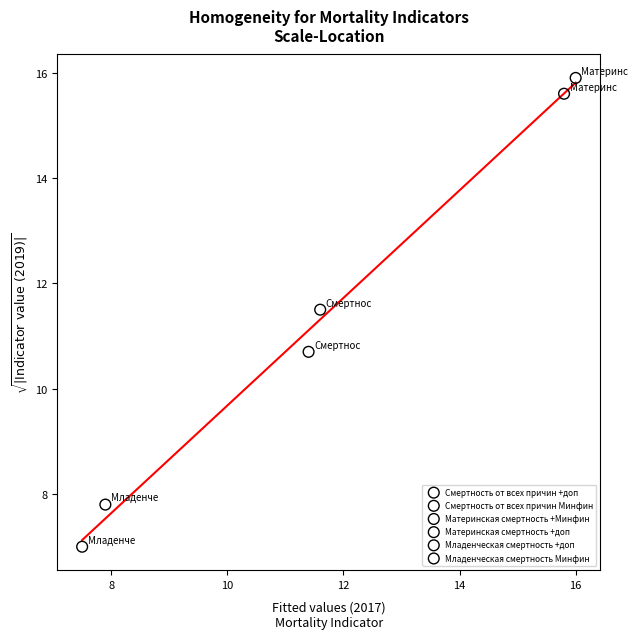

Which series reaches the maximum Y coordinate?

Материнская смертность +доп